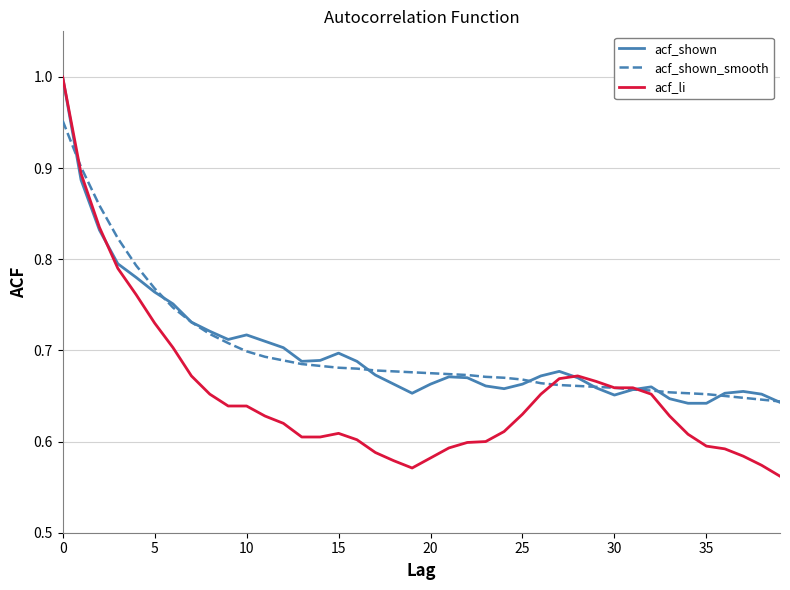

What is the difference between the second highest and second lowest values in the acf_shown series?

0.2